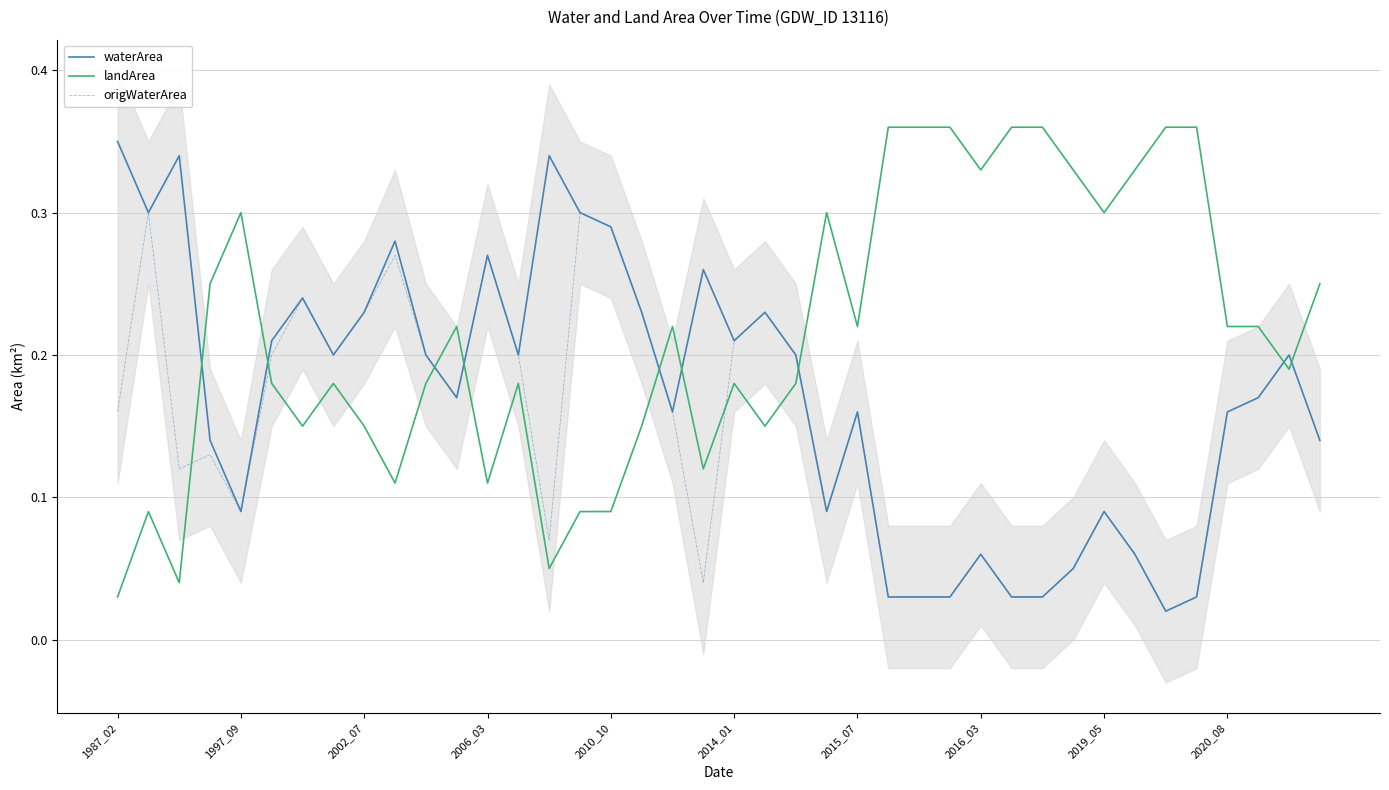

True or false: landArea has more than 0 points higher than both neighbors.

True